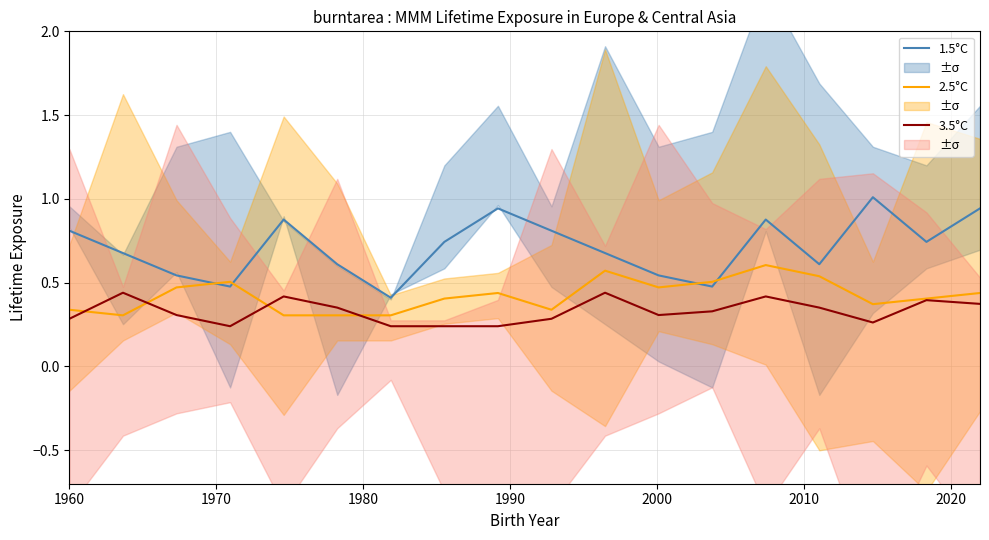

At how many categories does at least one series exceed 0?

18